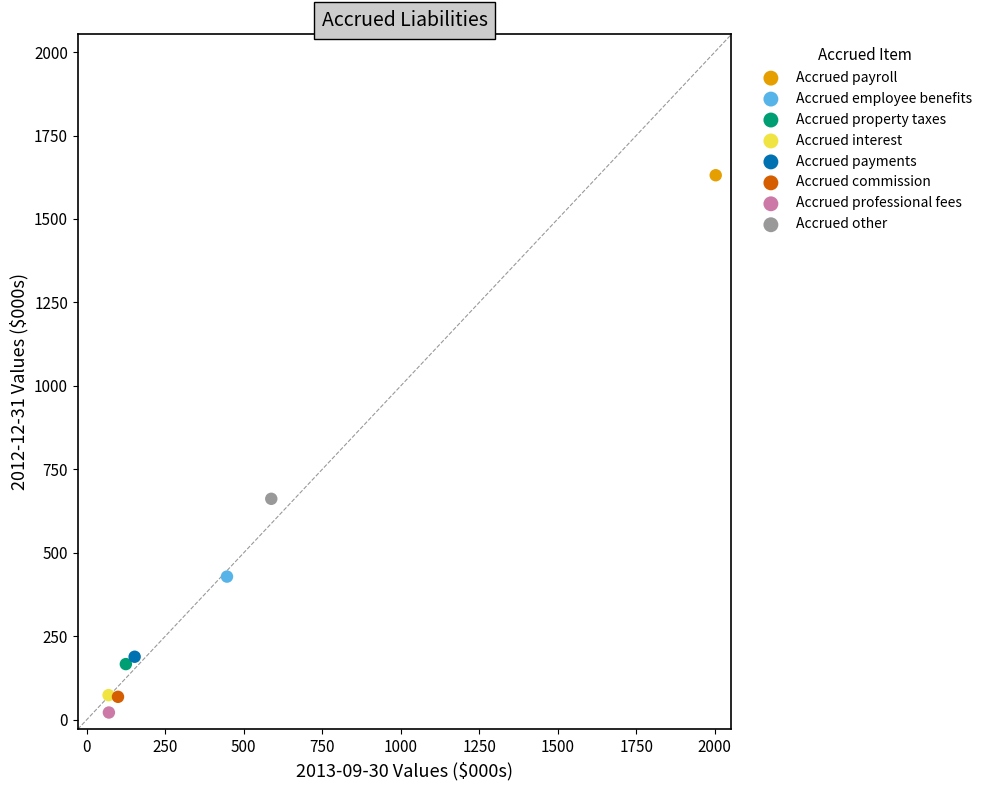

What are all the series names shown in the legend?

Accrued payroll, Accrued employee benefits, Accrued property taxes, Accrued interest, Accrued payments, Accrued commission, Accrued professional fees, Accrued other